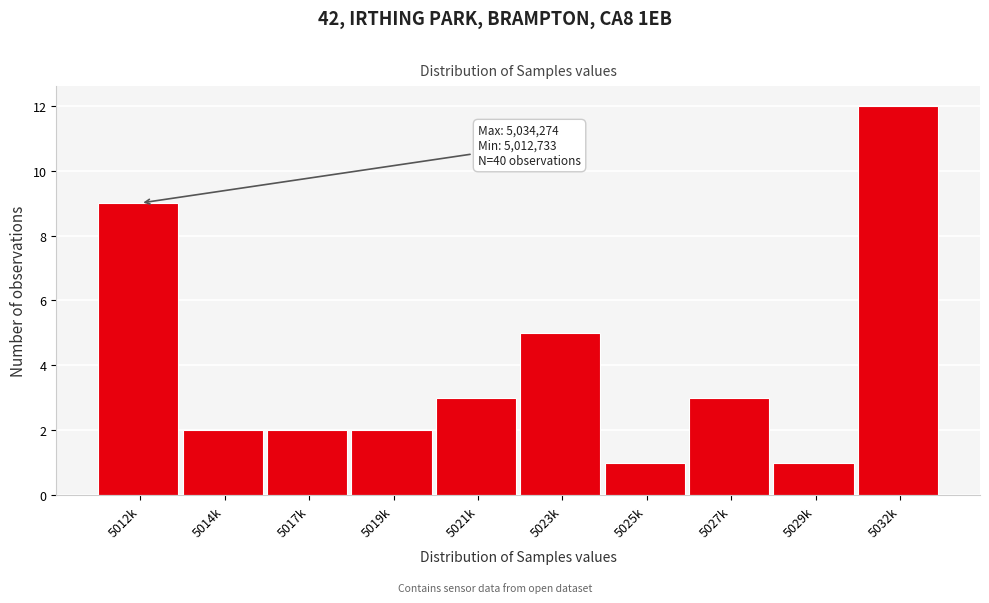

Reading left to right, what are all the values shown in this chart?

5012k=9	5014k=2	5017k=2	5019k=2	5021k=3	5023k=5	5025k=1	5027k=3	5029k=1	5032k=12